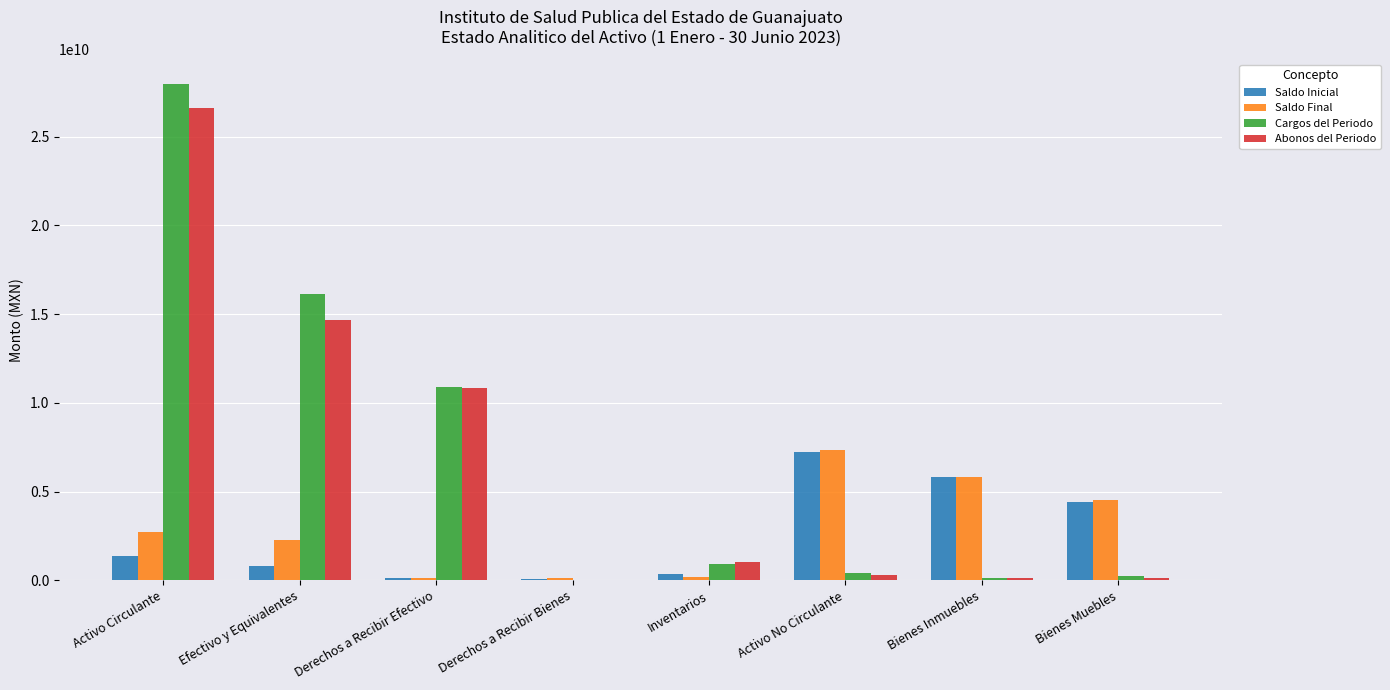

True or false: Cargos del Periodo has a value of 6708005296.1 at Efectivo y Equivalentes.

False